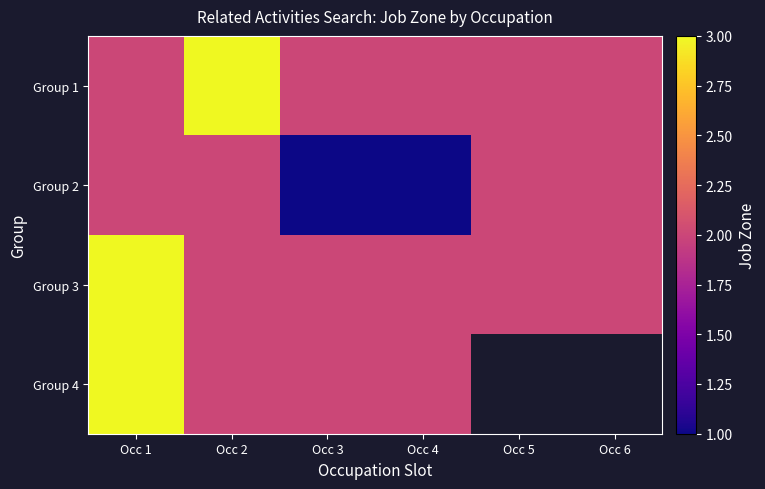

Is the value of Group 1 at Occ 5 greater than the value of Group 4 at Occ 5?

No